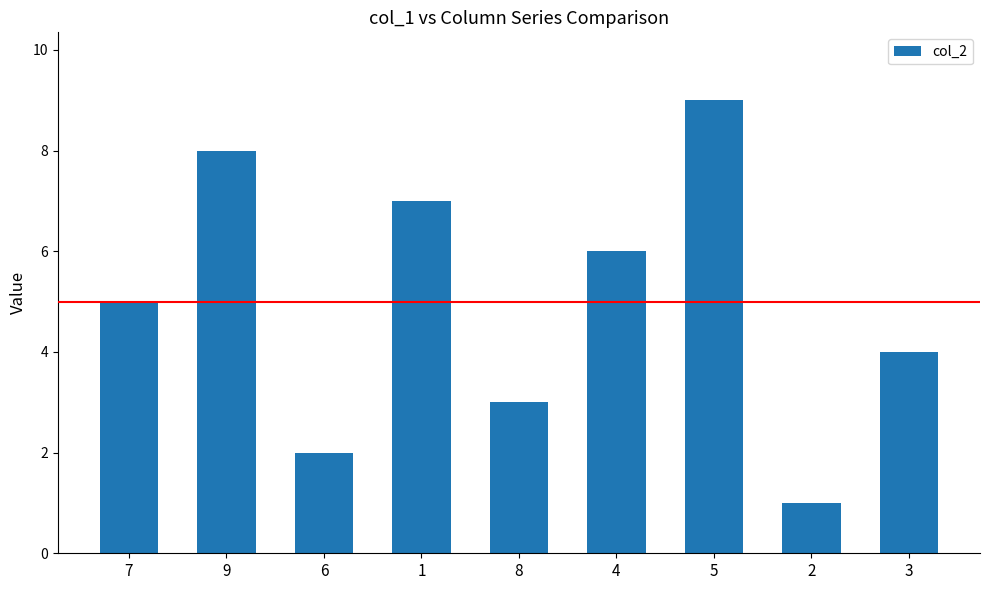

List the labels in order of value, smallest first.

2, 6, 8, 3, 7, 4, 1, 9, 5